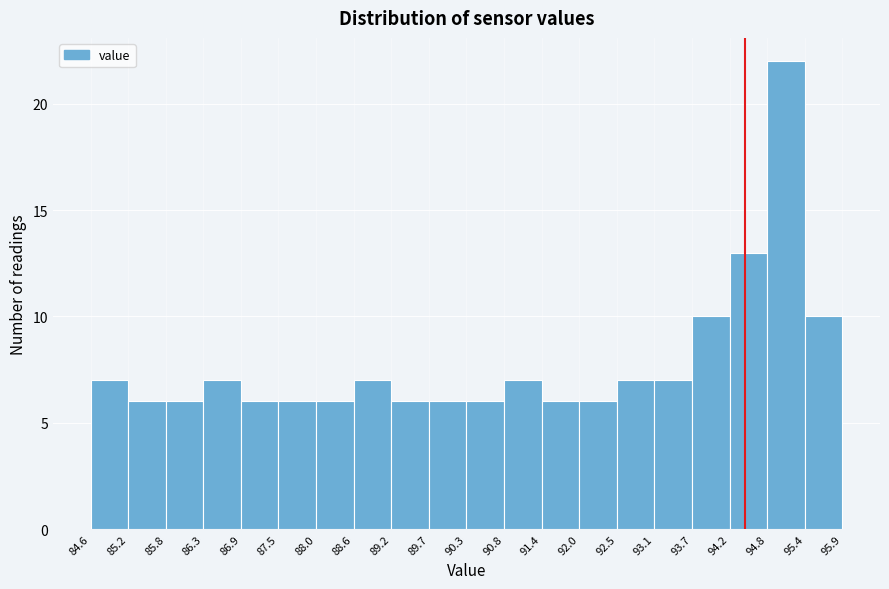

Over which range of the x-axis is the bar tallest?

94.8 to 95.4